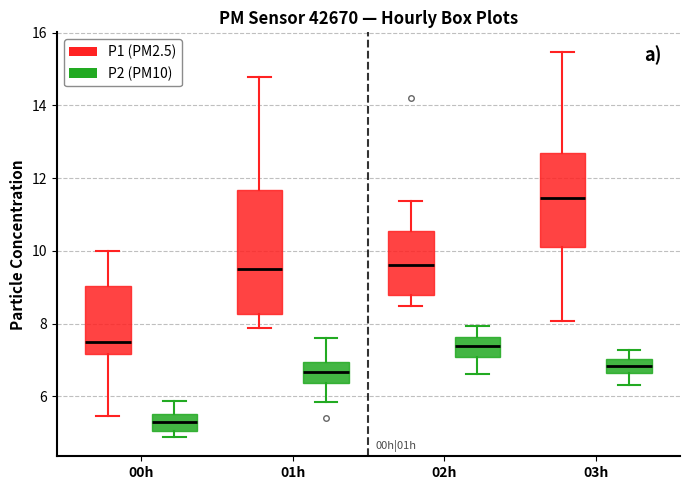

Which box has the highest median line?

03h (P1 (PM2.5))